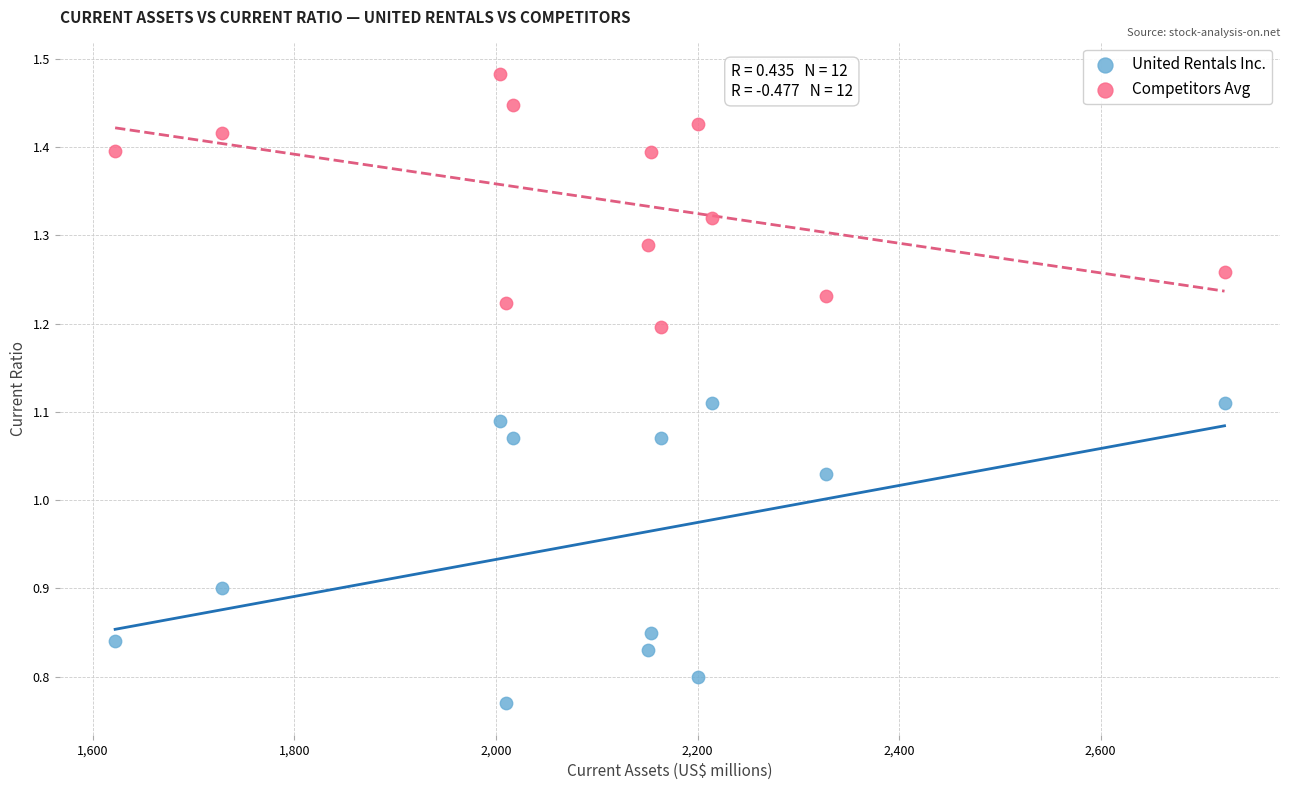

Across all data points, what is the range of Y values (max minus min)?

0.7